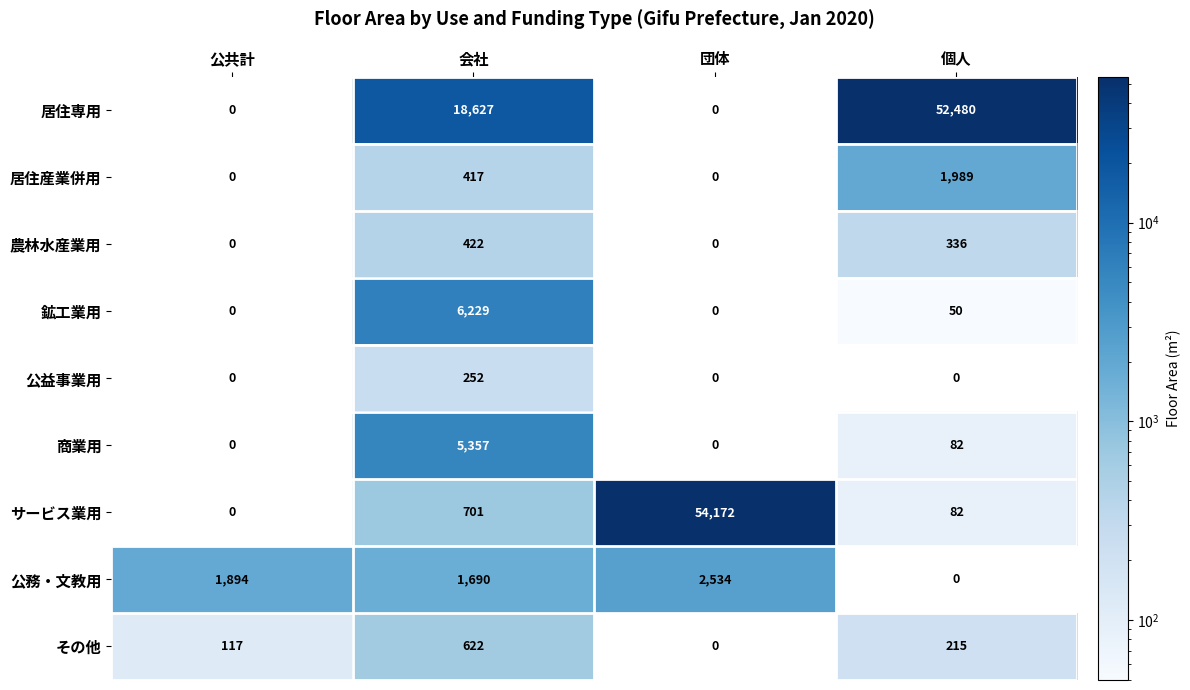

At which category is the sum across all series the highest?

団体